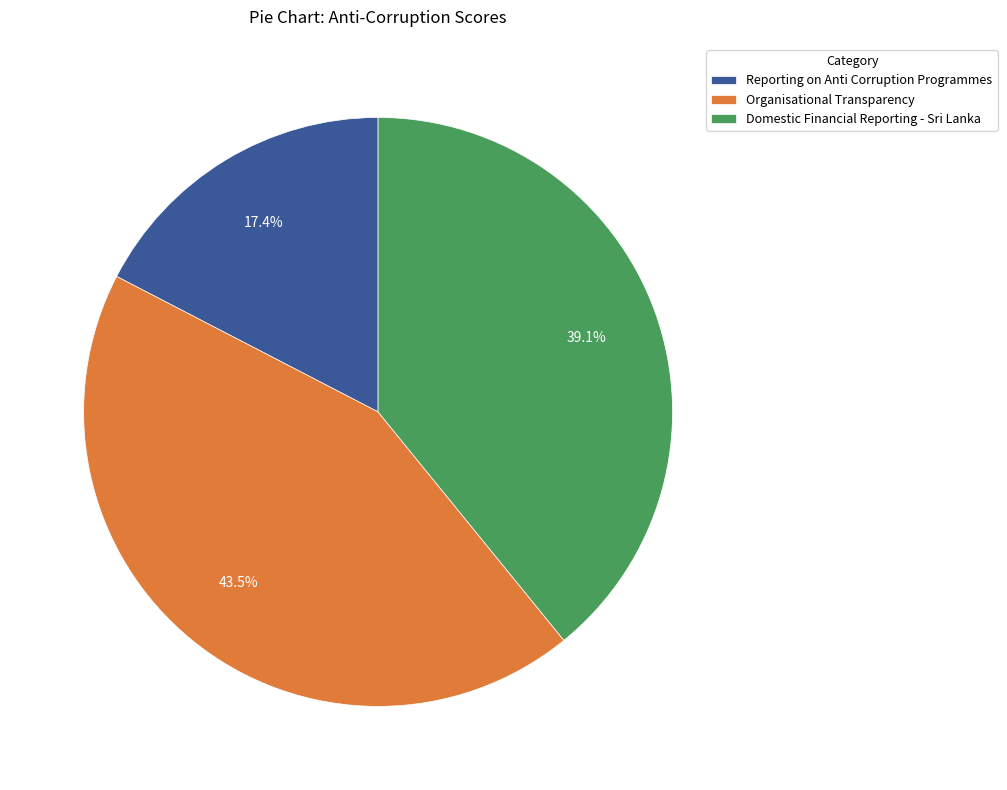

Count the number of slices in the pie.

3